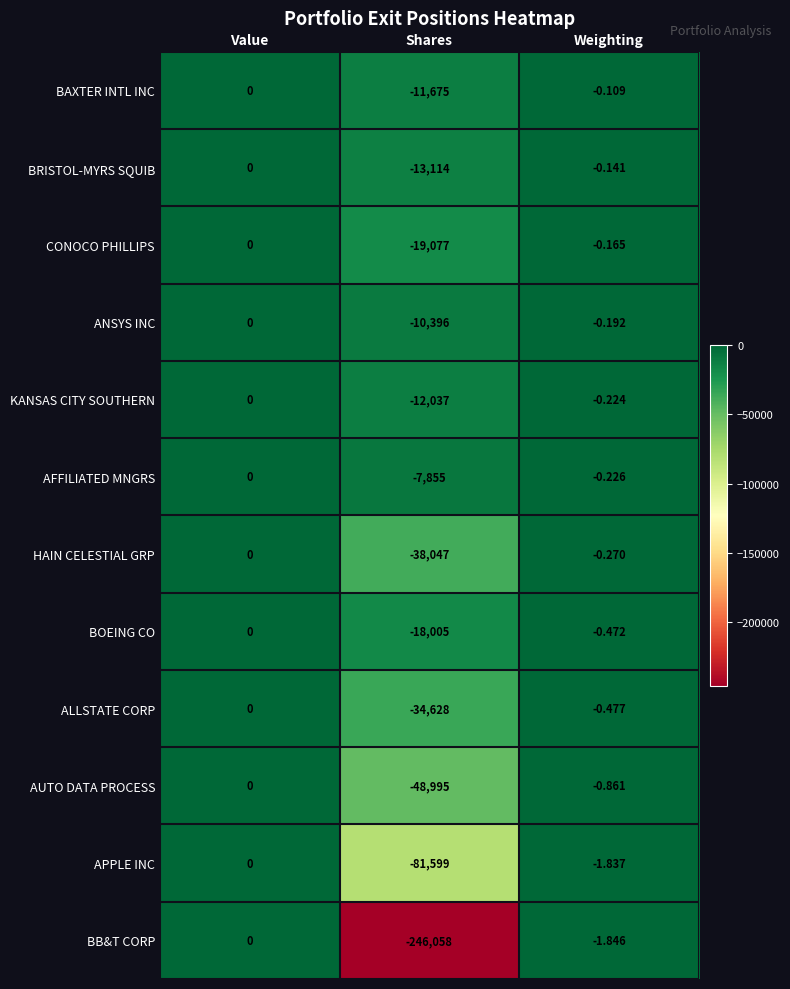

Which series has the largest range (max minus min)?

BB&T CORP